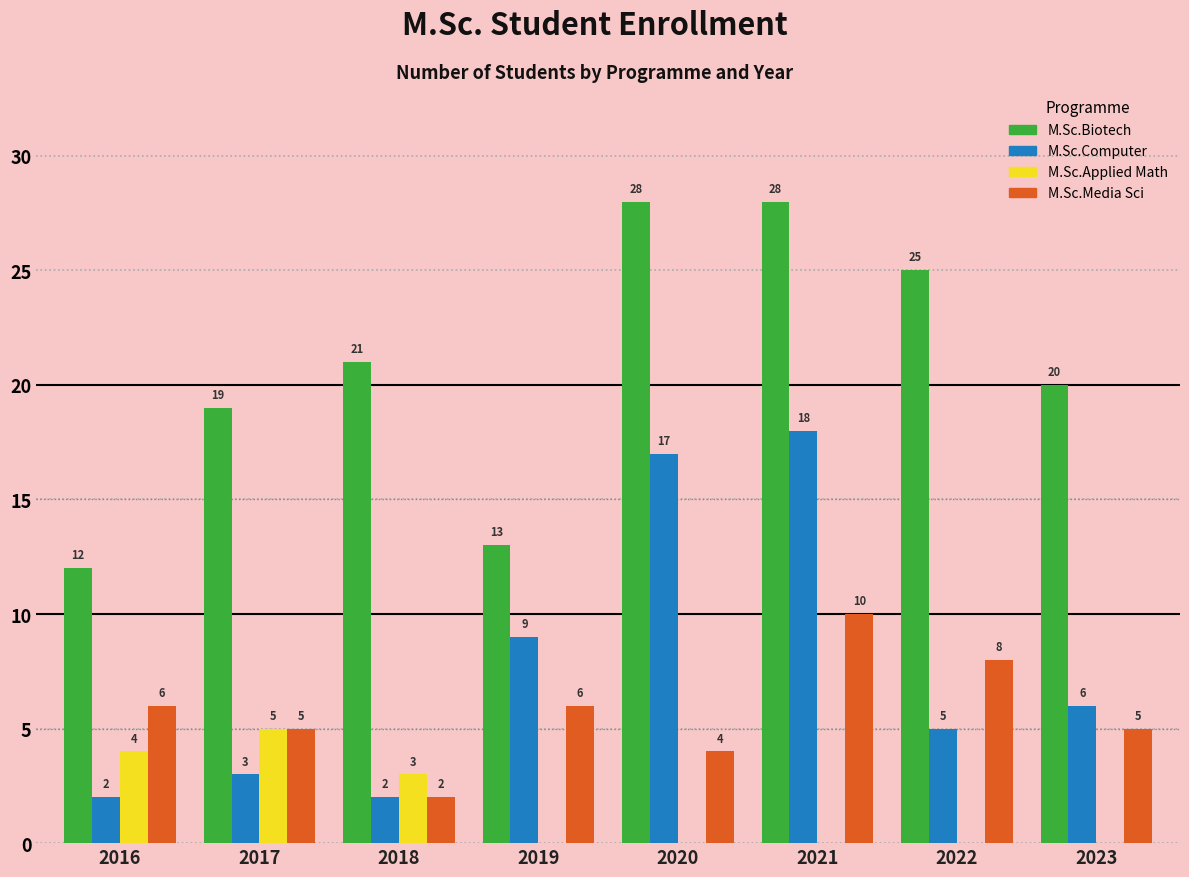

Reading right to left, list all the values displayed in this chart.

M.Sc.Biotech: 2023=20	2022=25	2021=28	2020=28	2019=13	2018=21	2017=19	2016=12
M.Sc.Computer: 2023=6	2022=5	2021=18	2020=17	2019=9	2018=2	2017=3	2016=2
M.Sc.Applied Math: 2023=0	2022=0	2021=0	2020=0	2019=0	2018=3	2017=5	2016=4
M.Sc.Media Sci: 2023=5	2022=8	2021=10	2020=4	2019=6	2018=2	2017=5	2016=6